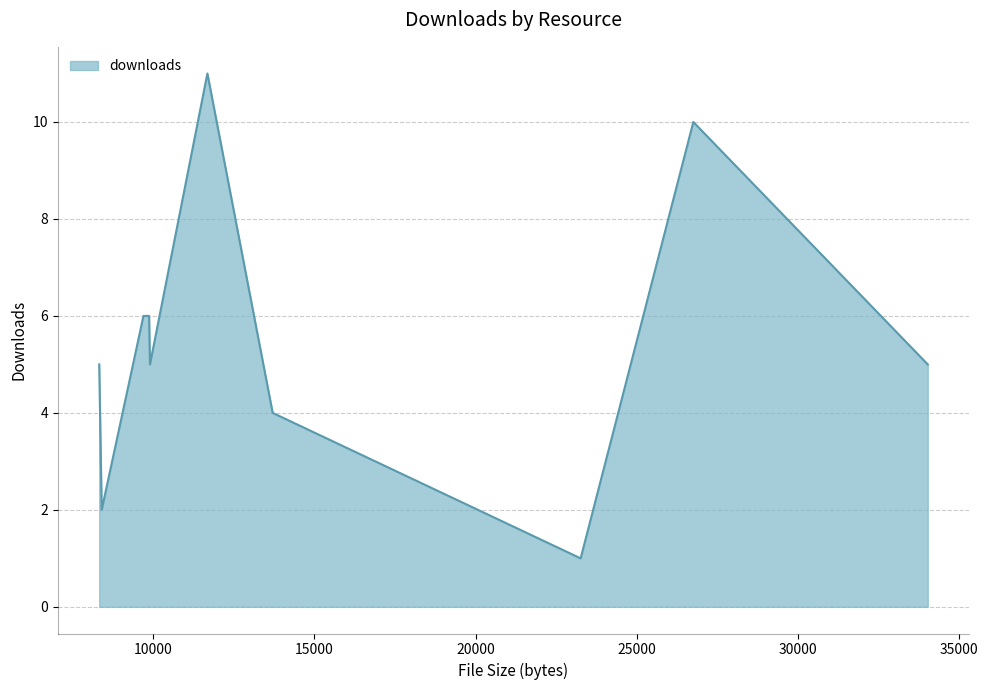

What is the difference between the maximum and minimum values?

10